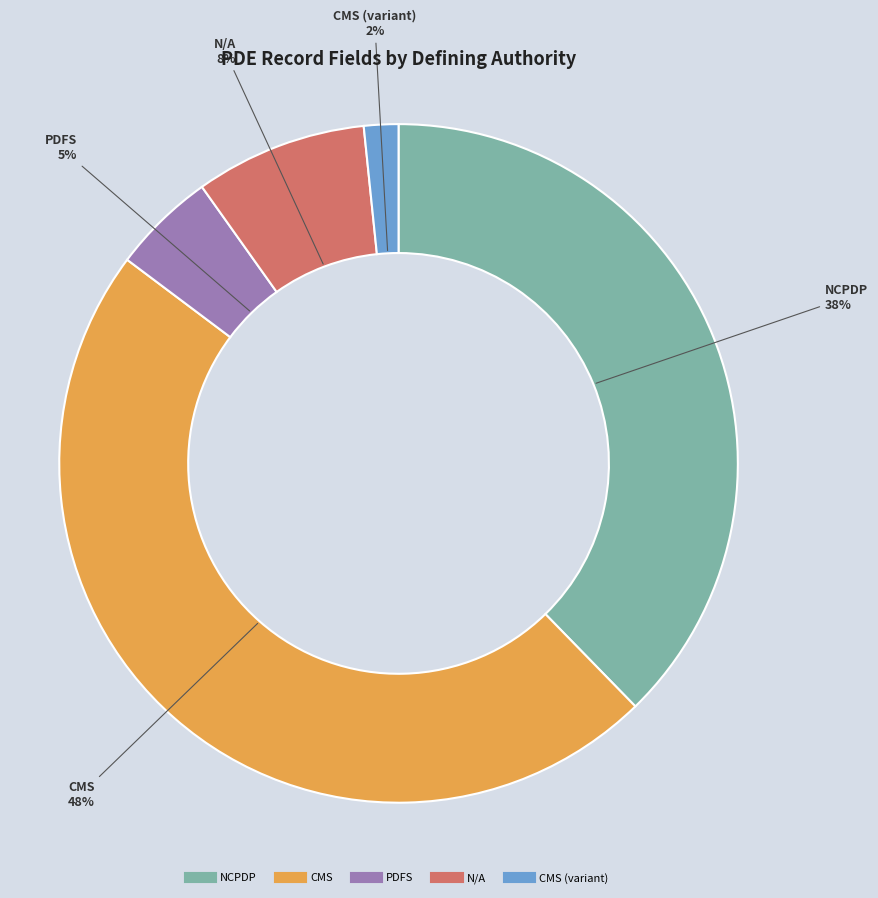

Is there any slice that represents more than half of the pie?

No